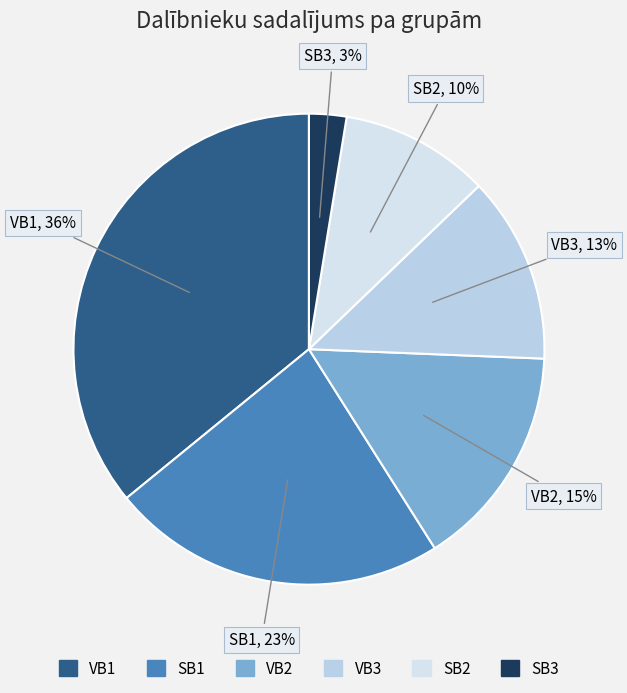

To the nearest percent, what portion does SB3 represent?

3%